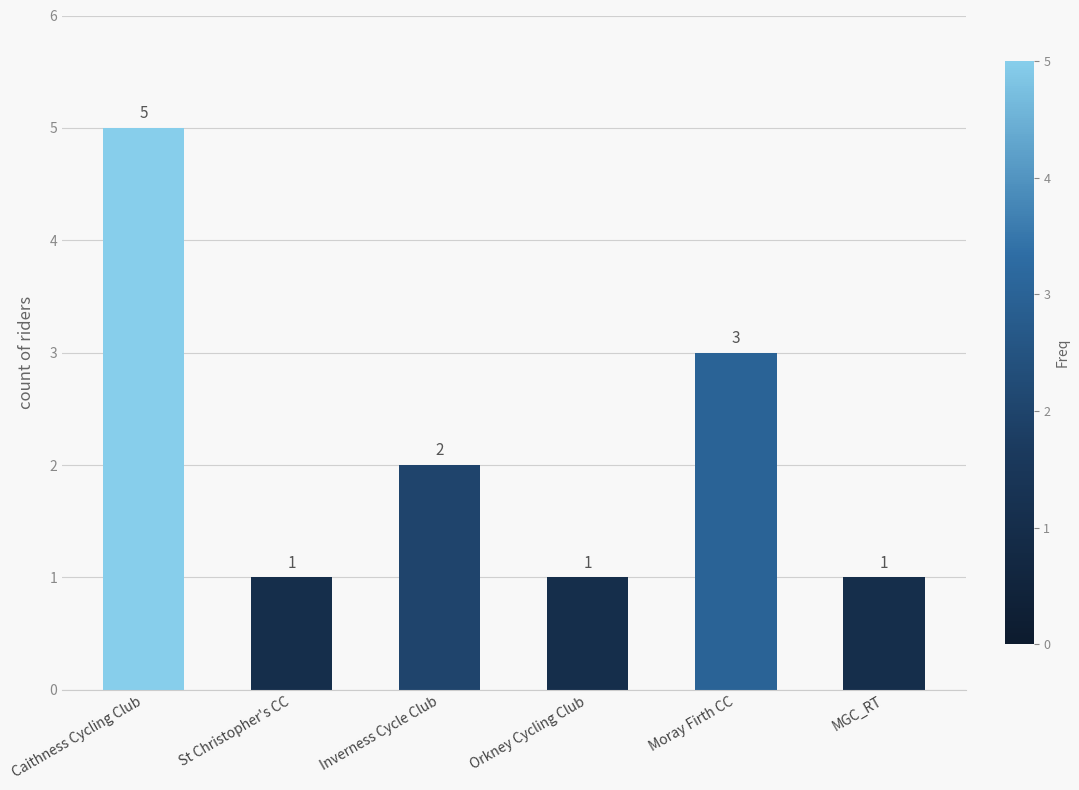

Is it true that the value at Inverness Cycle Club is 1?

False